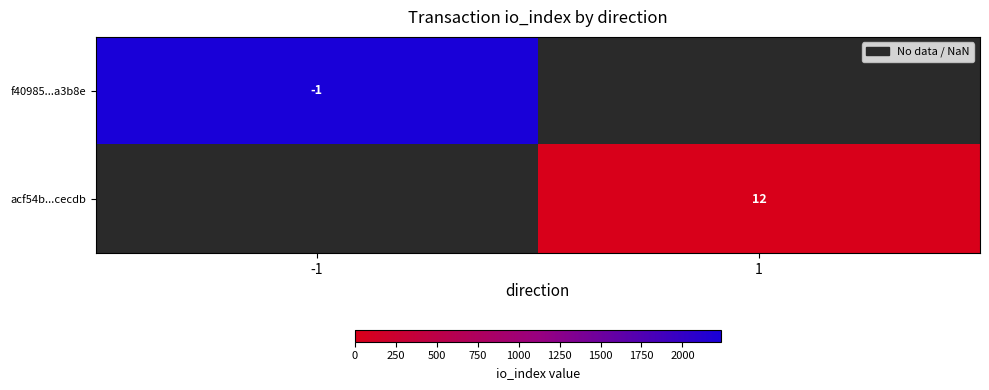

The f40985...a3b8e series shows -1 at -1. True or false?

True